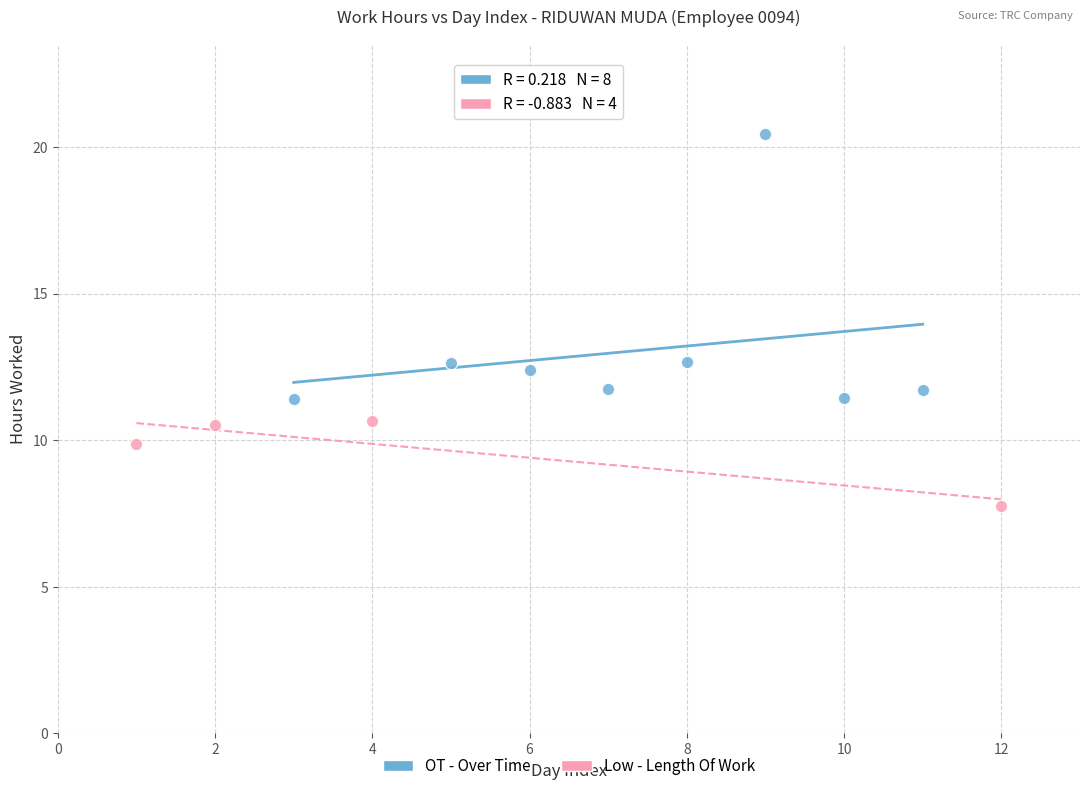

Which series contains the lowest Y value?

Low - Length Of Work